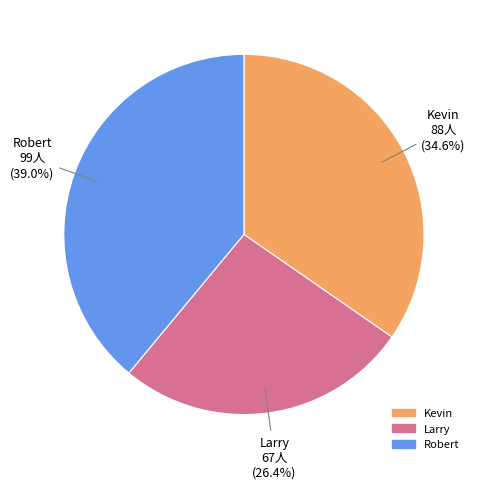

Combined, do Kevin and Robert account for over 50%?

Yes